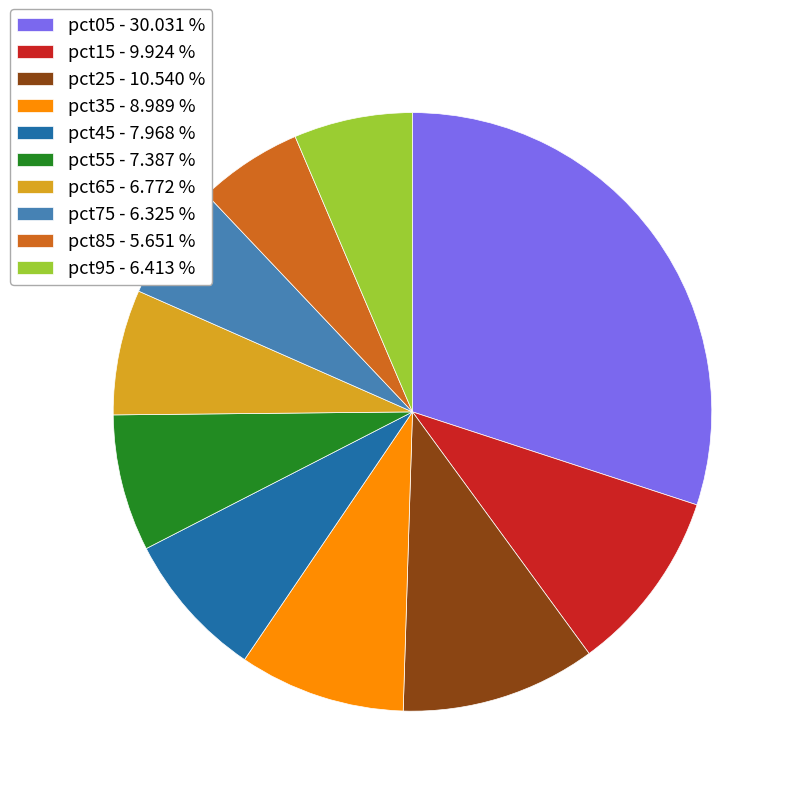

Which has a higher value, pct25 or pct55?

pct25